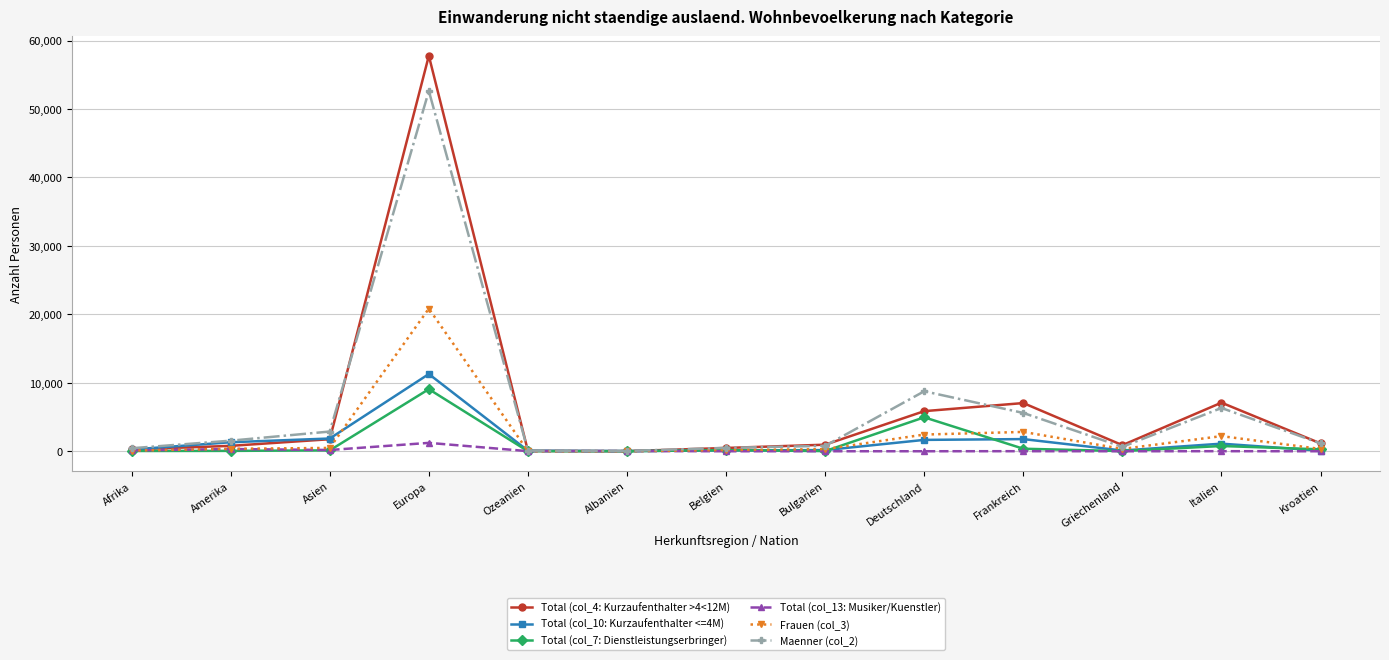

Which series has the widest spread of values?

Total (col_4: Kurzaufenthalter >4<12M)